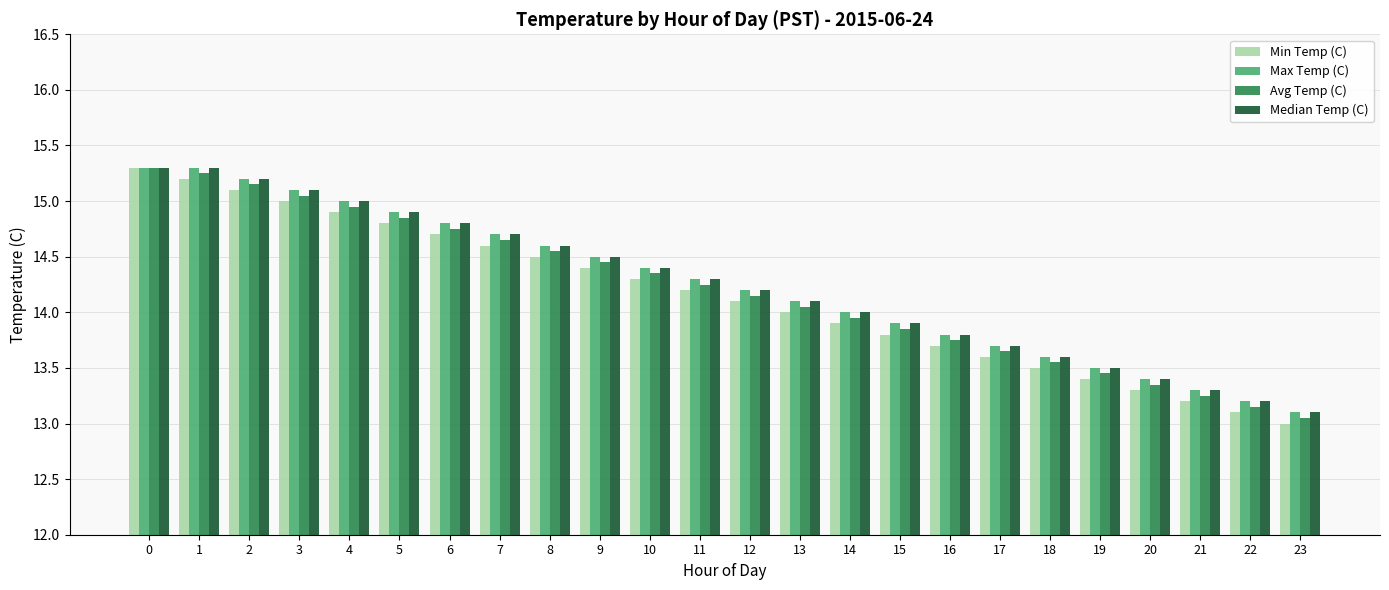

What is the difference between the second highest and second lowest values in the Min Temp (C) series?

2.1